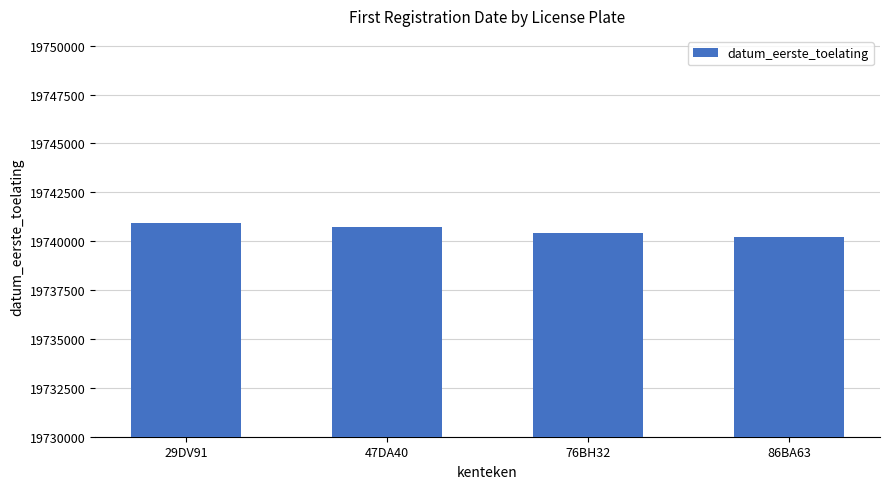

What is the change in value from 29DV91 to 76BH32?

-500